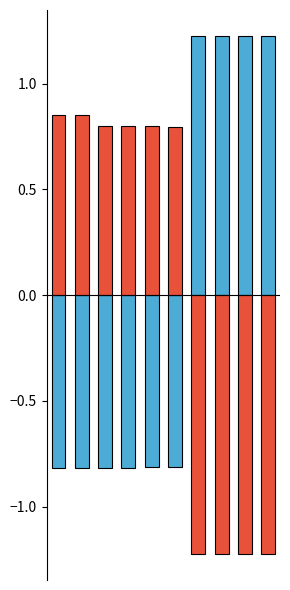

Read the work_id value at 6.

-1.2